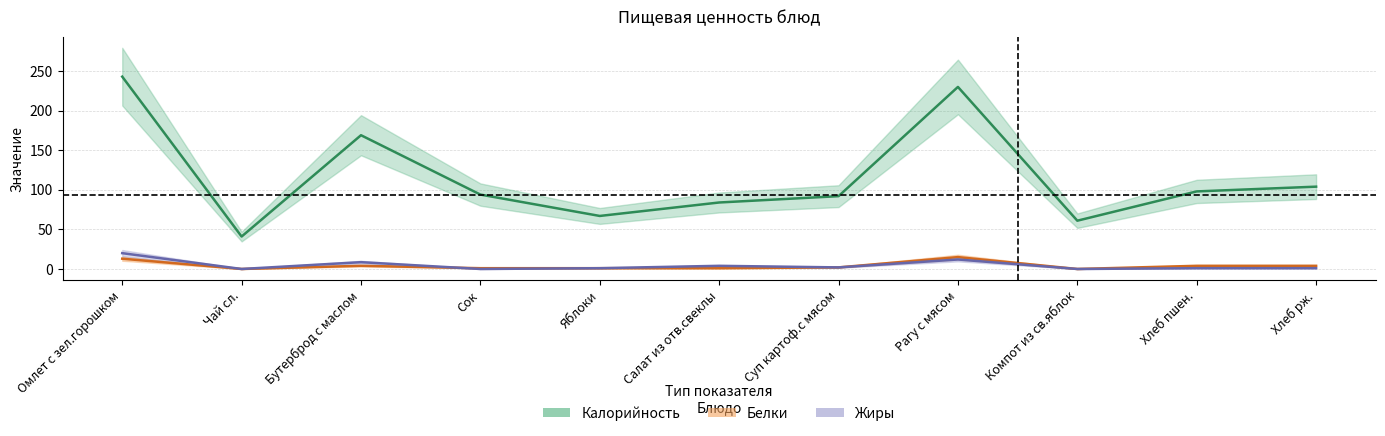

What are all the series names shown in the legend?

Калорийность, Белки, Жиры